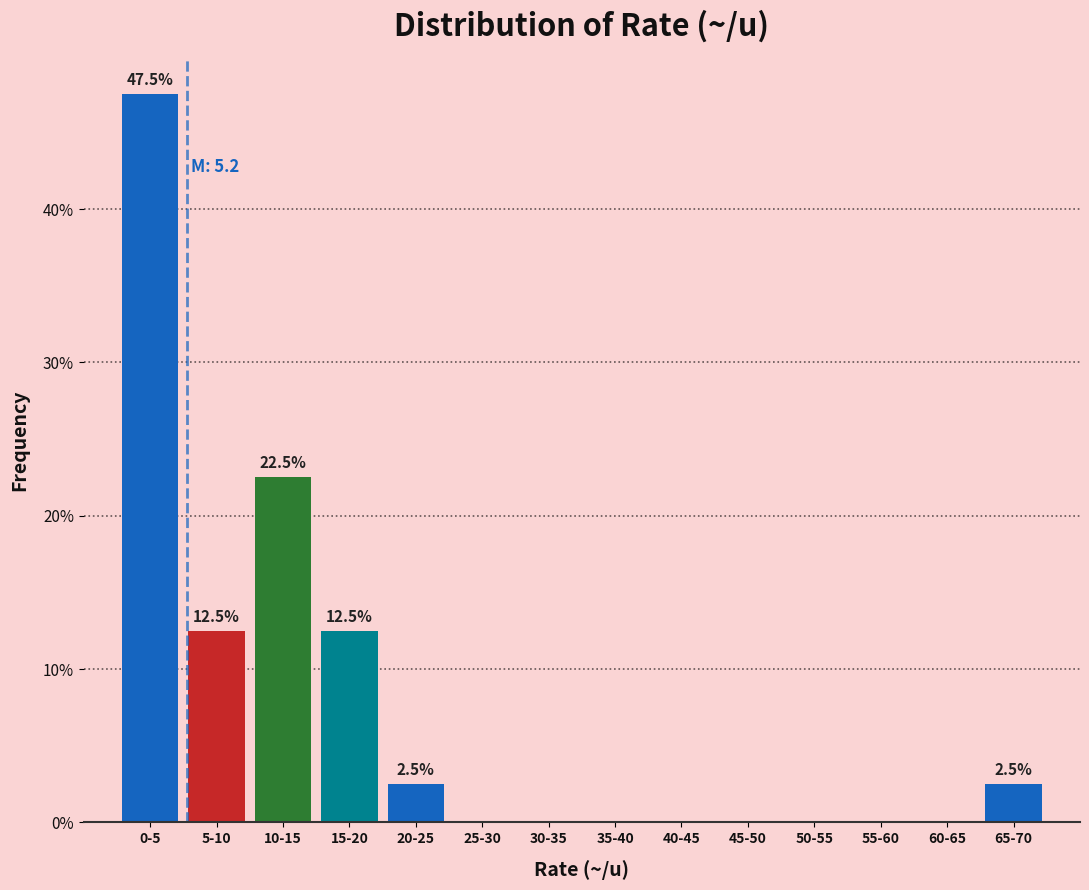

Reading left to right, extract all data points from this chart.

0-5=47.5	5-10=12.5	10-15=22.5	15-20=12.5	20-25=2.5	25-30=0.0	30-35=0.0	35-40=0.0	40-45=0.0	45-50=0.0	50-55=0.0	55-60=0.0	60-65=0.0	65-70=2.5